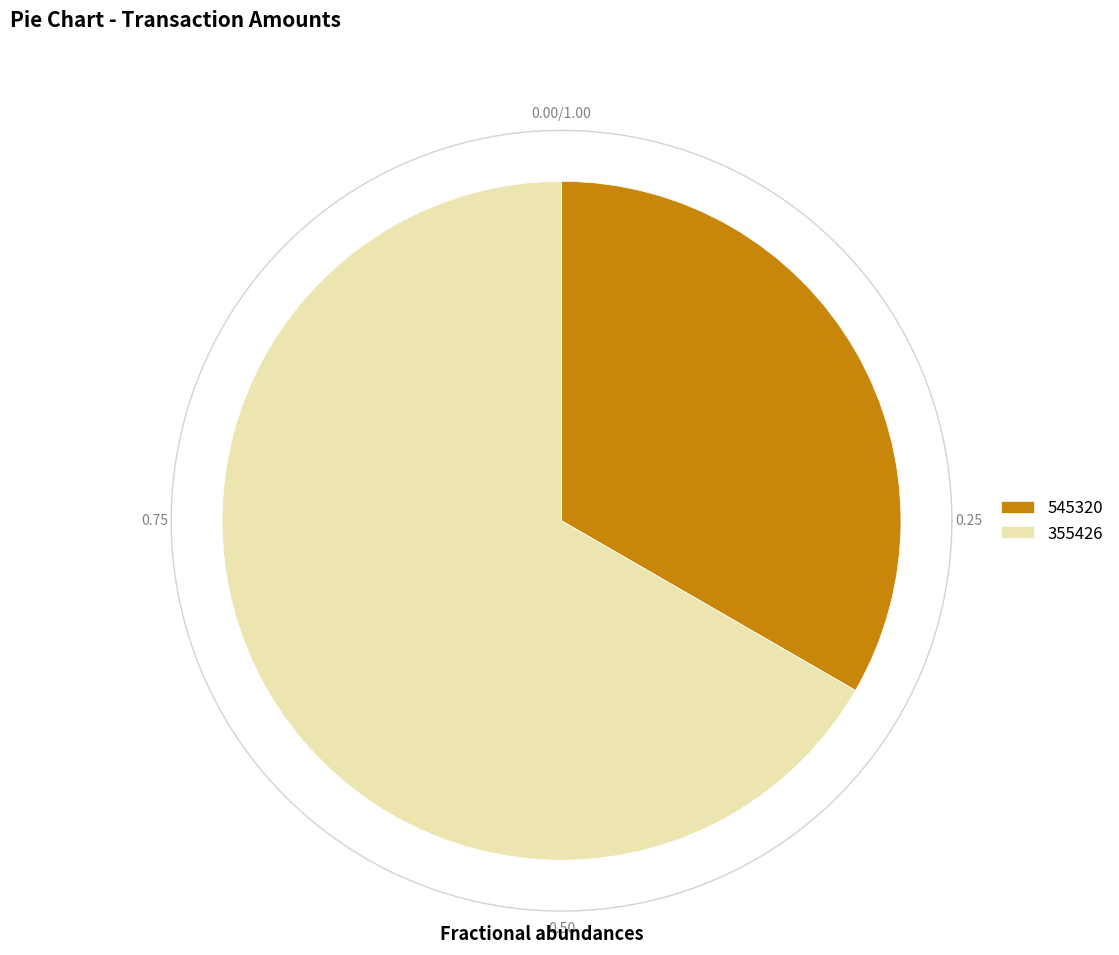

To the nearest percent, what is the combined percentage of 545320 and 355426?

100%